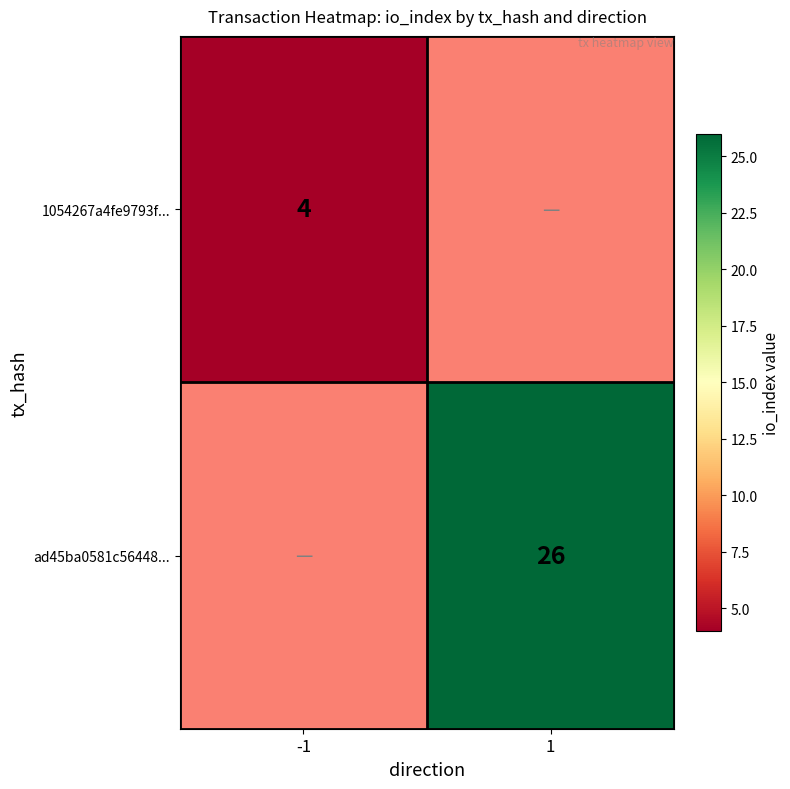

Is the value of ad45ba0581c56448... at 1 greater than the value of 1054267a4fe9793f... at -1?

Yes